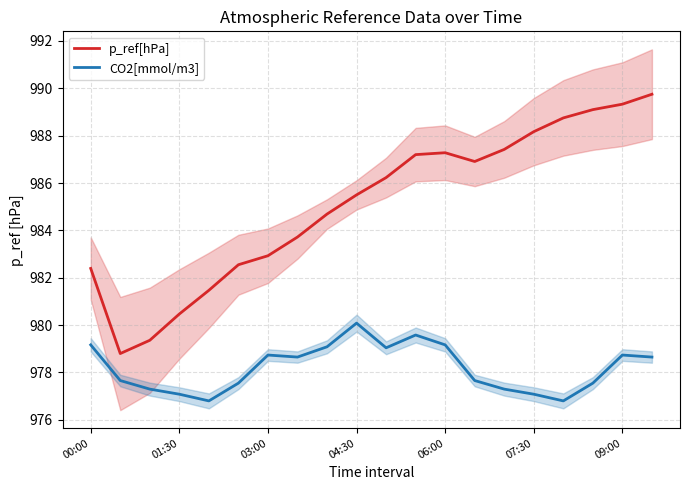

List the series in order of their peak value, highest first.

p_ref[hPa], CO2[mmol/m3]